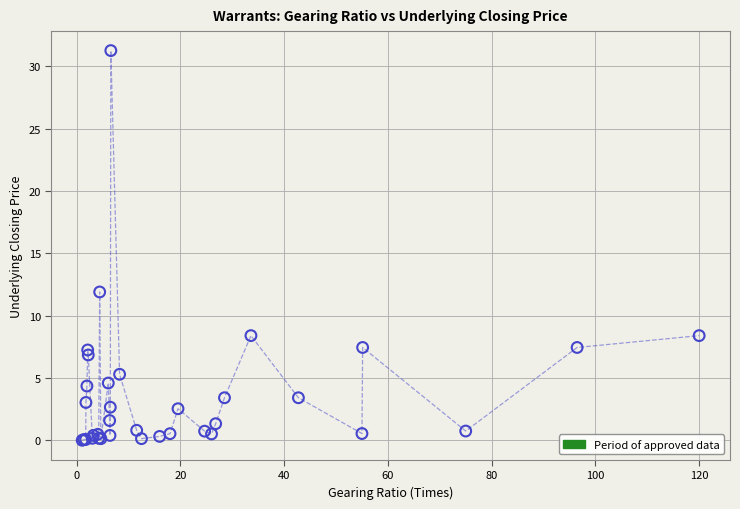

What Y value in the scatter plot is closest to 15?

11.9